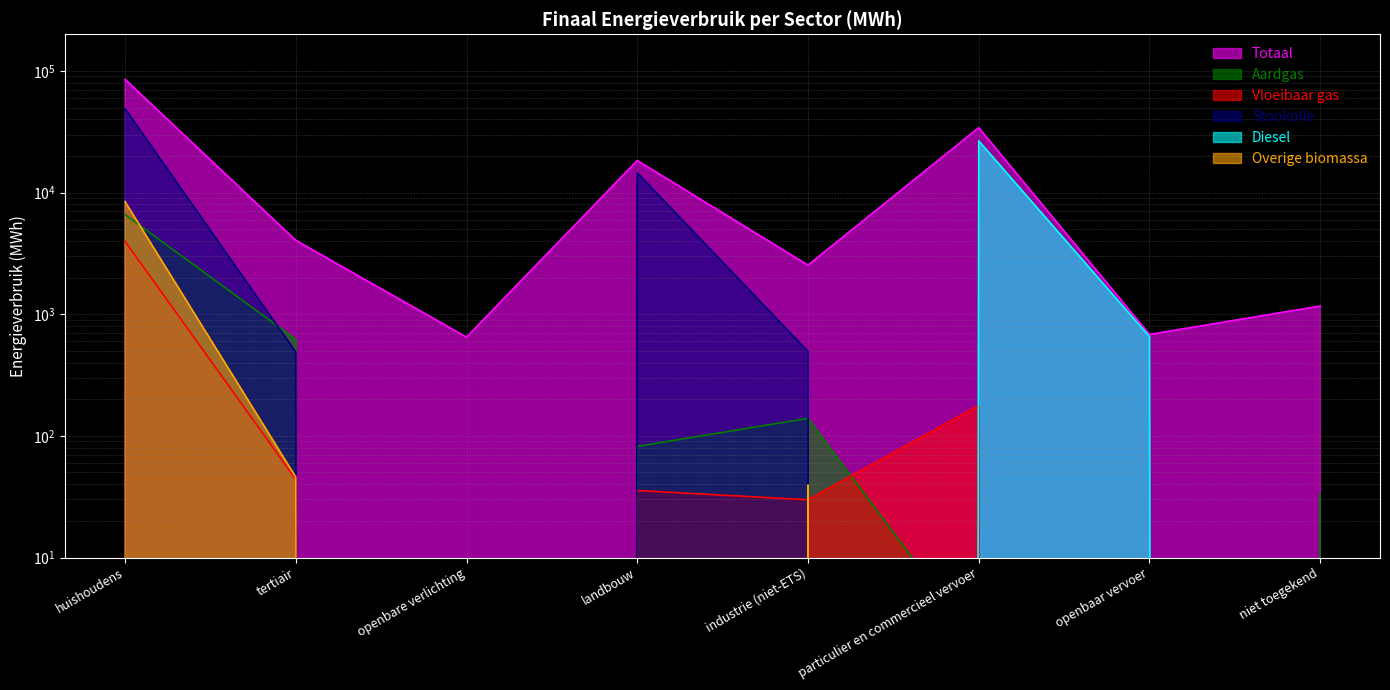

Rank the series by their maximum value, from highest to lowest.

Totaal, Stookolie, Diesel, Overige biomassa, Aardgas, Vloeibaar gas